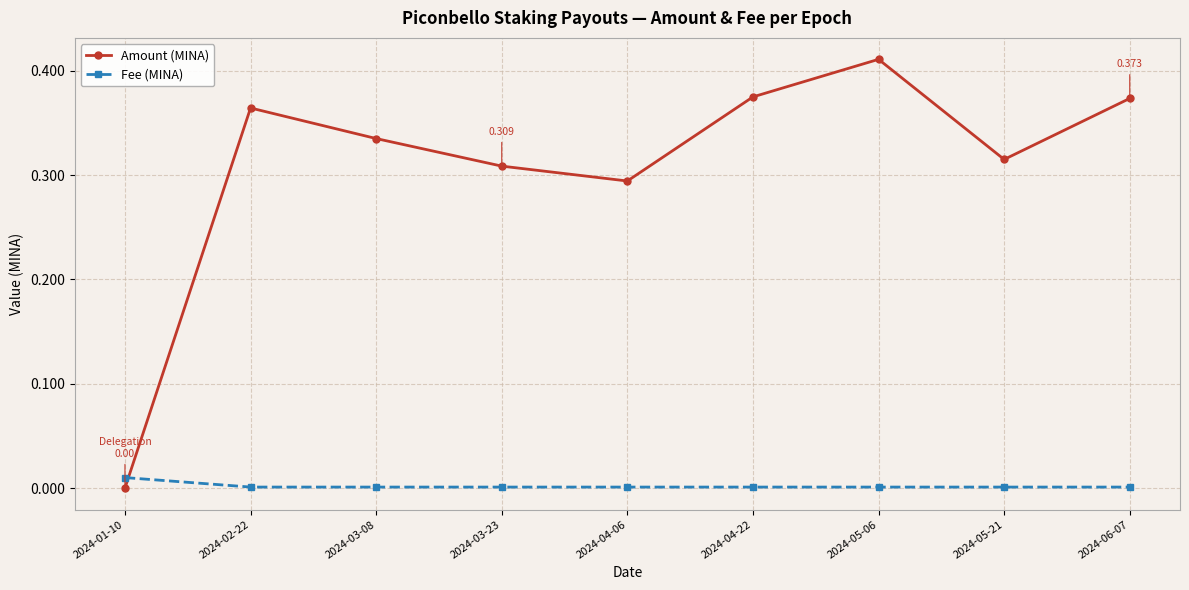

Between 2024-01-10 and 2024-04-22, which series saw the biggest shift?

Amount (MINA)